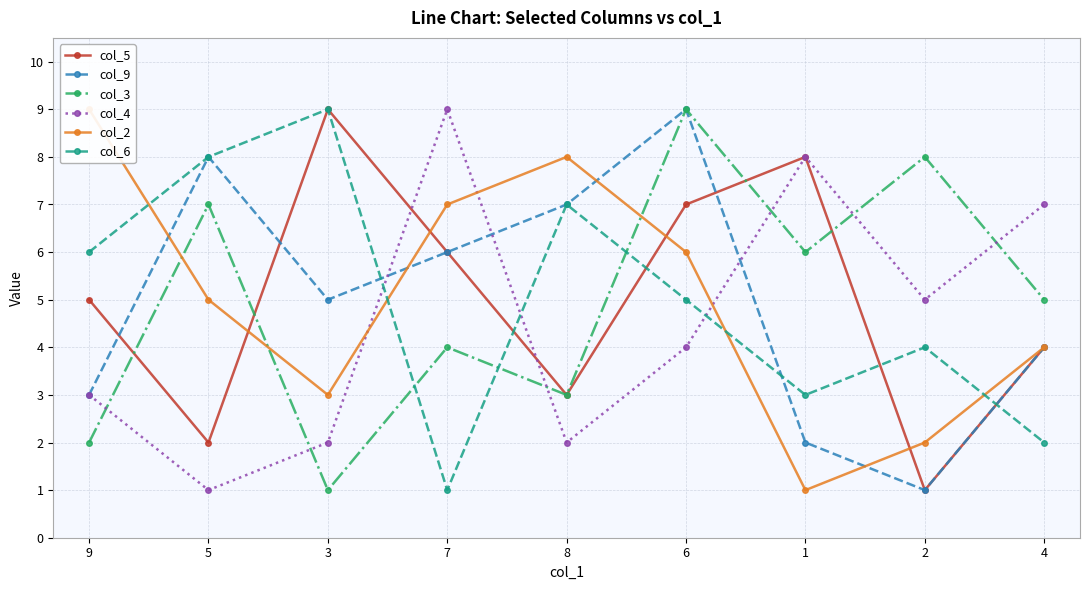

At which category does col_4 reach its first local peak?

7